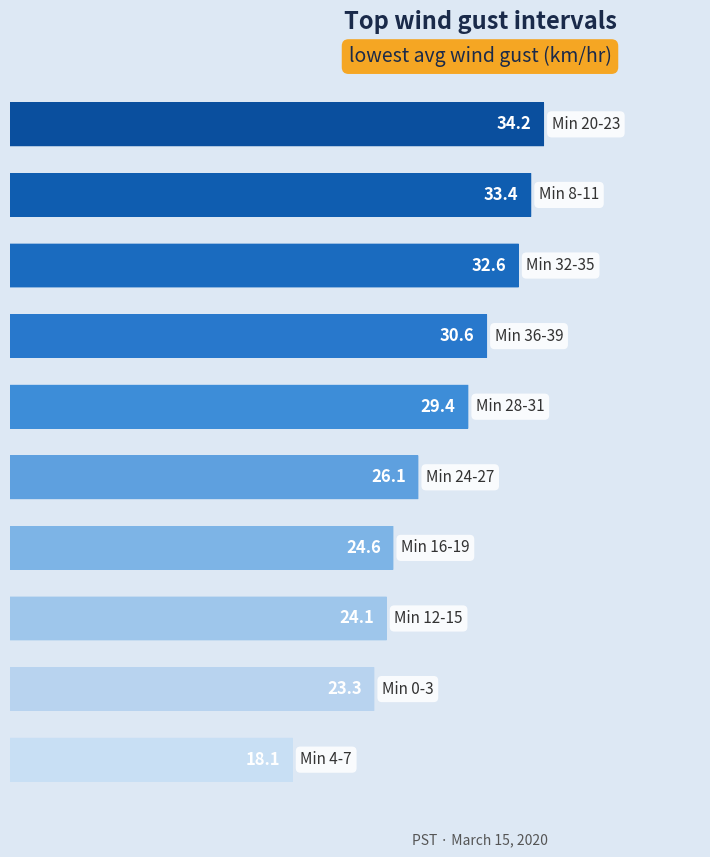

How many data points are above 29?

5